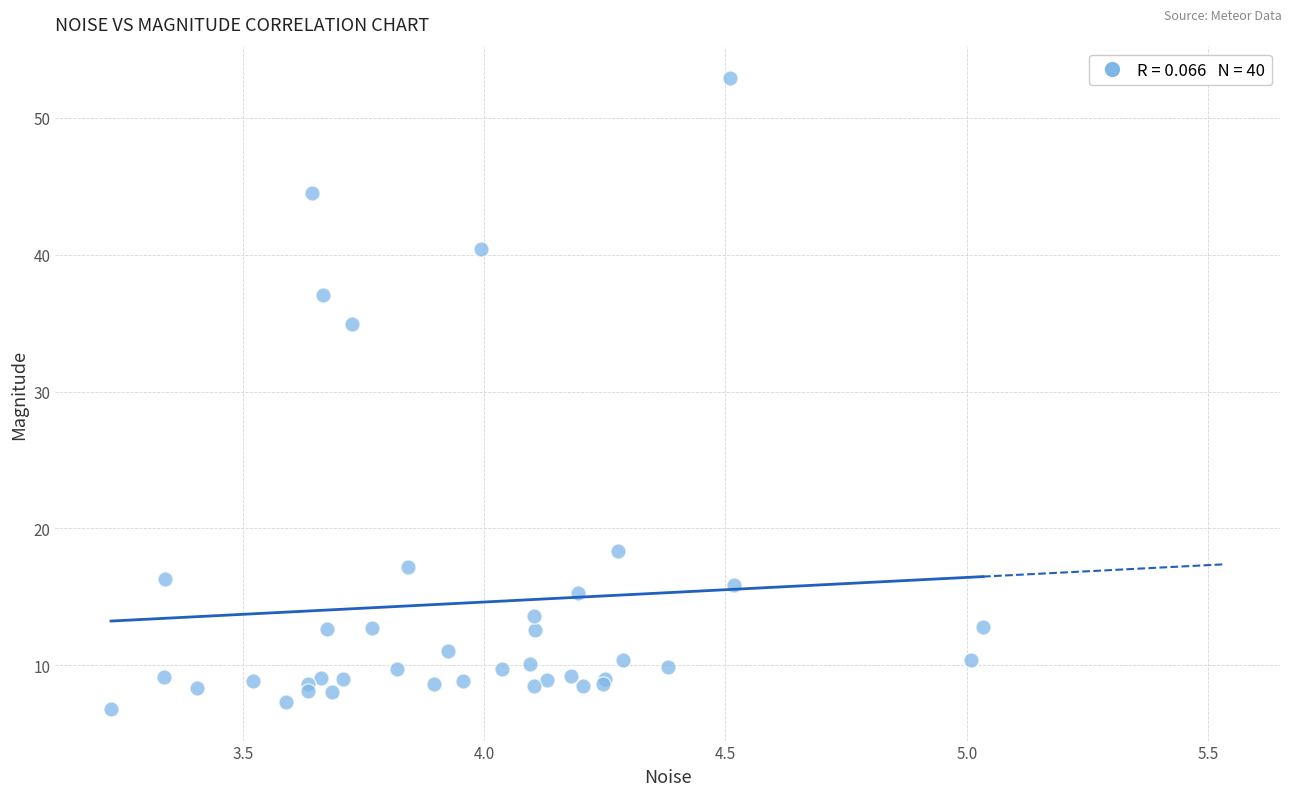

What Y value in the scatter plot is closest to 29?

35.0